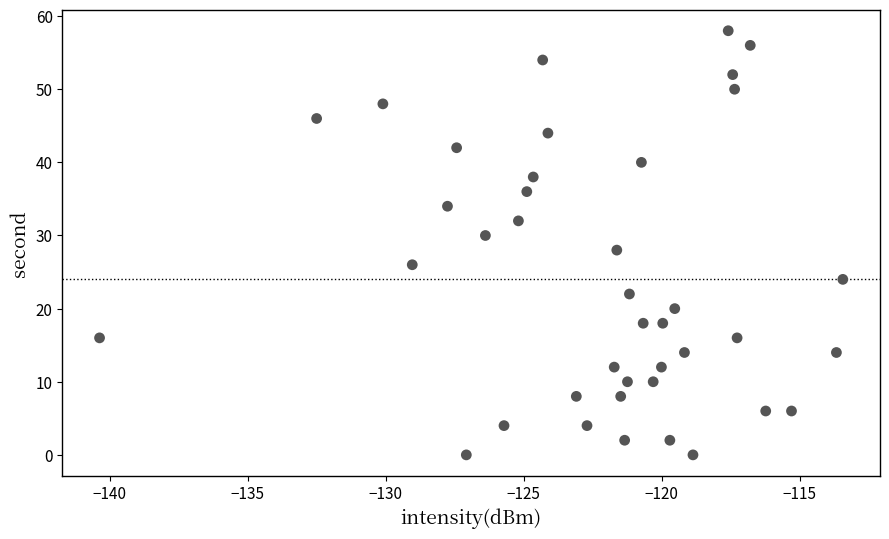

What is the range of Y values (max minus min)?

58